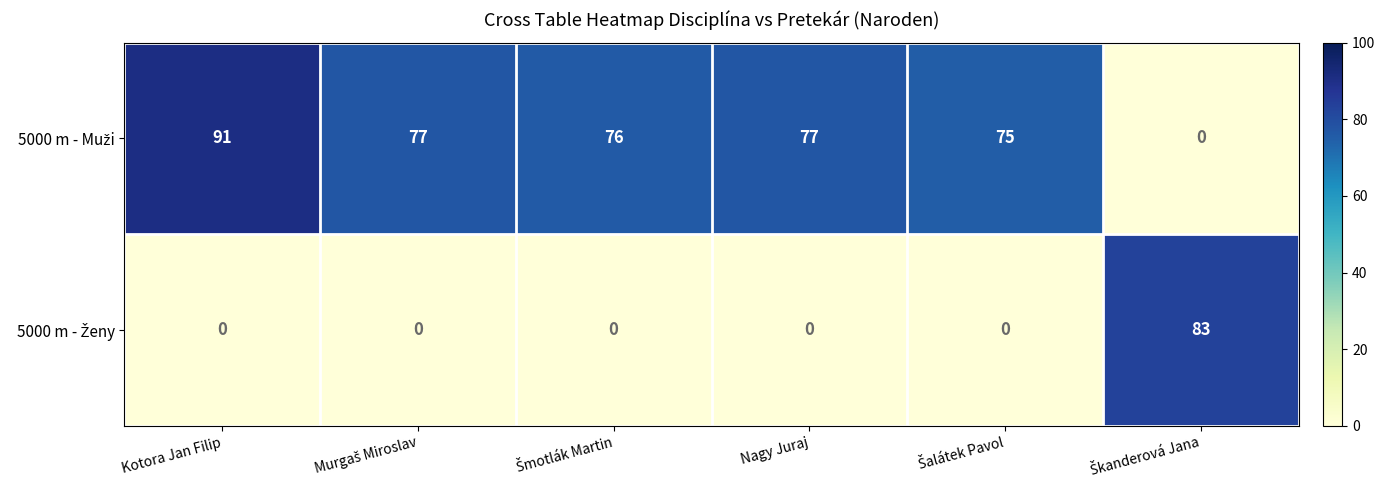

What is the difference between the highest and lowest values at Kotora Jan Filip?

91